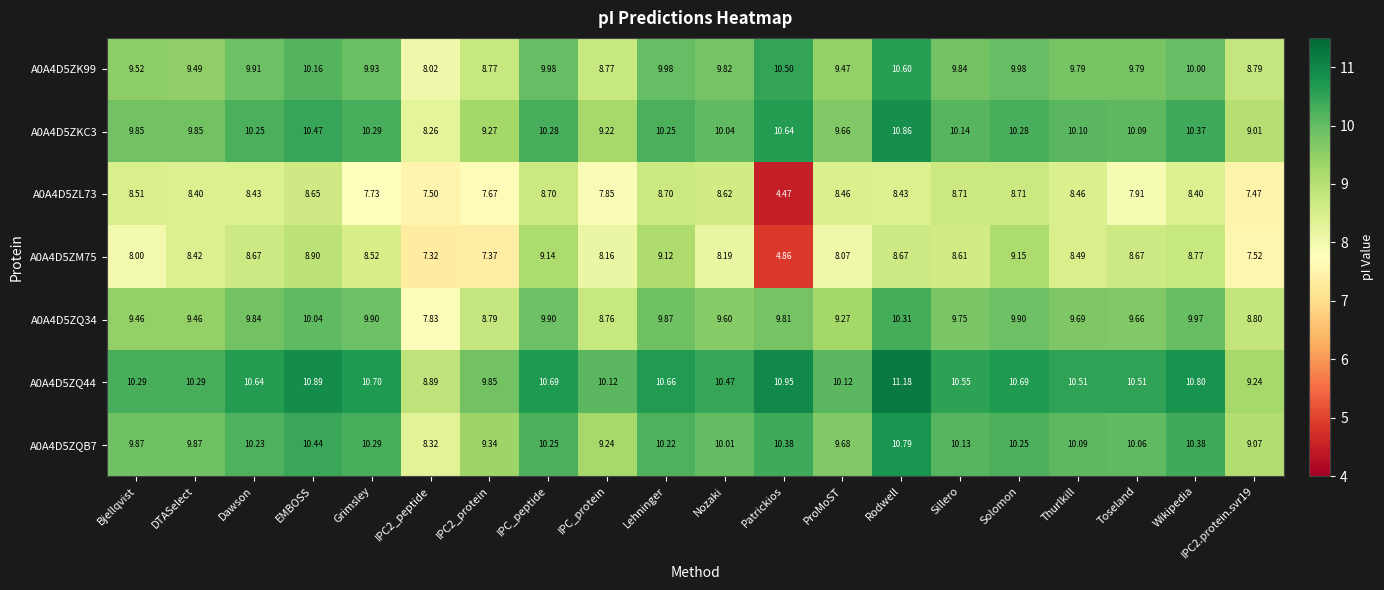

Where does the A0A4D5ZKC3 series first go above 10?

Dawson